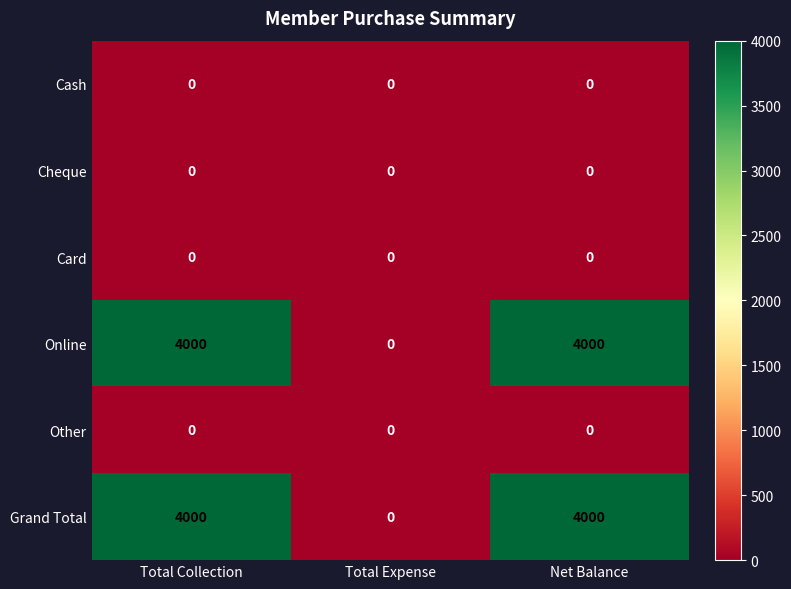

Is the value of Card at Total Expense greater than the value of Online at Total Collection?

No